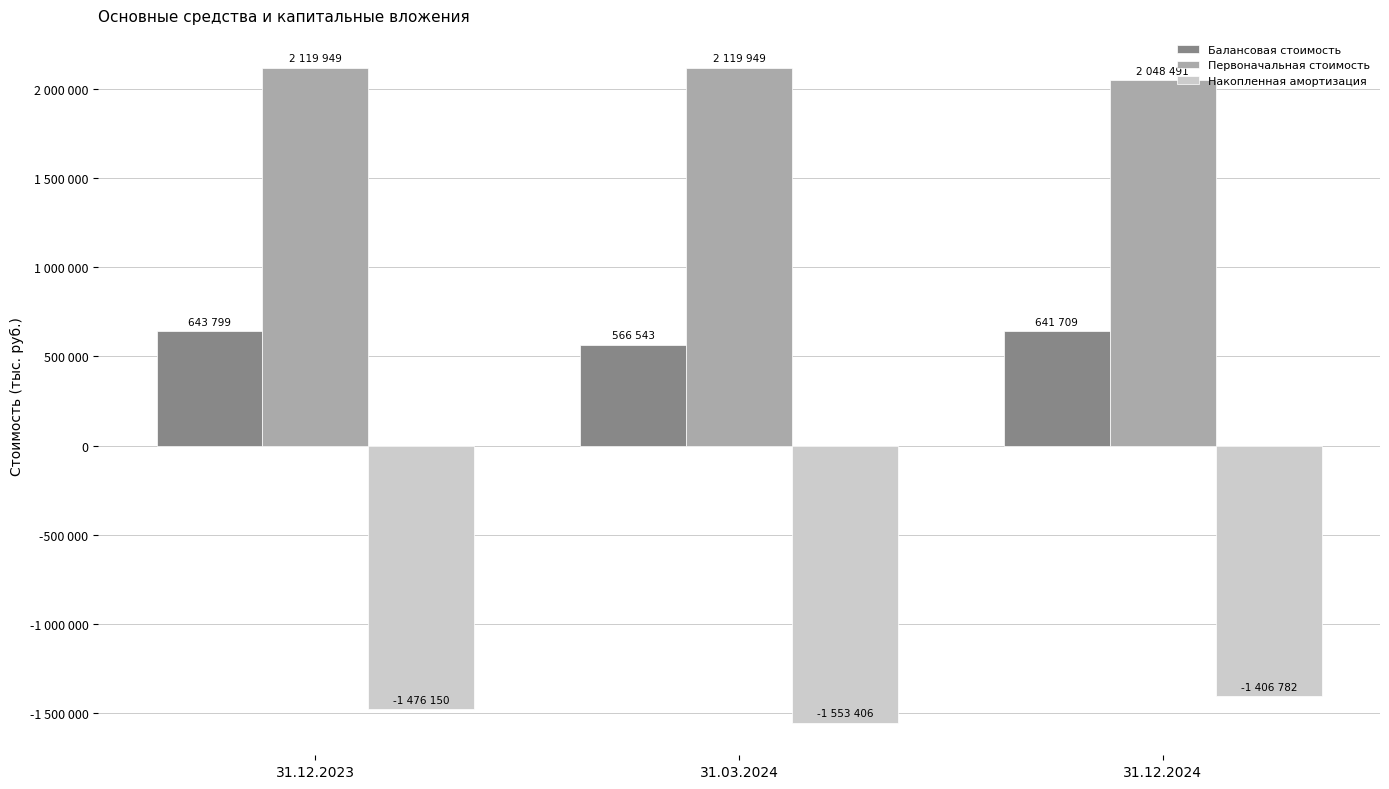

What is the highest value of the Первоначальная стоимость series?

2119949.4